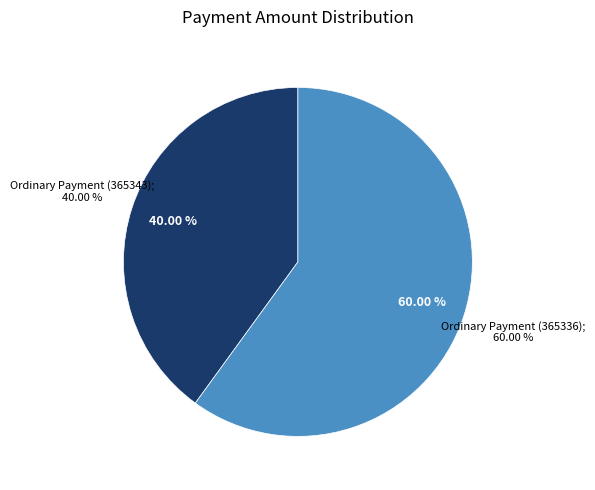

How many segments does this pie chart have?

2